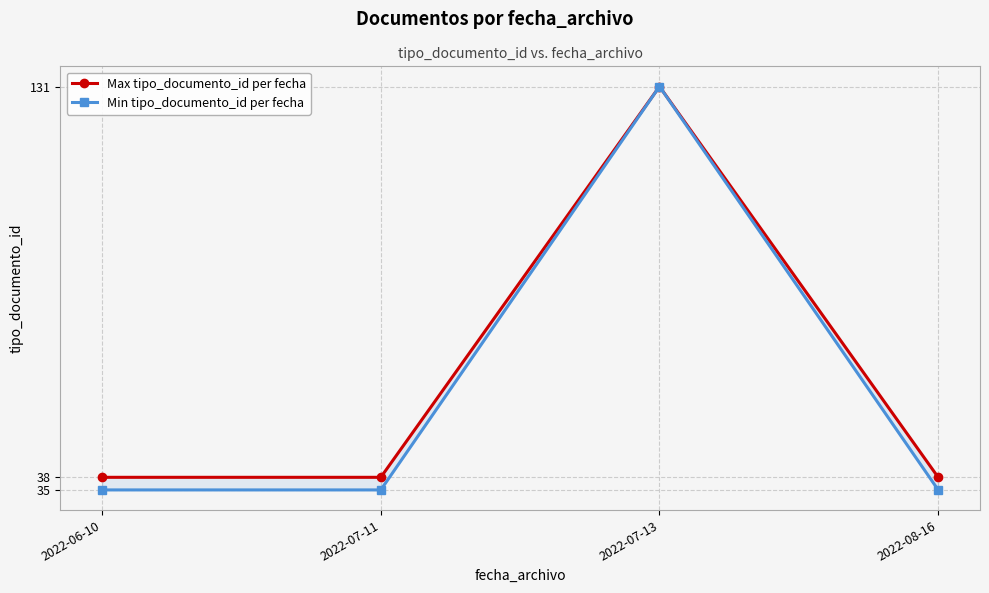

What is the difference between the highest and lowest values at 2022-08-16?

3